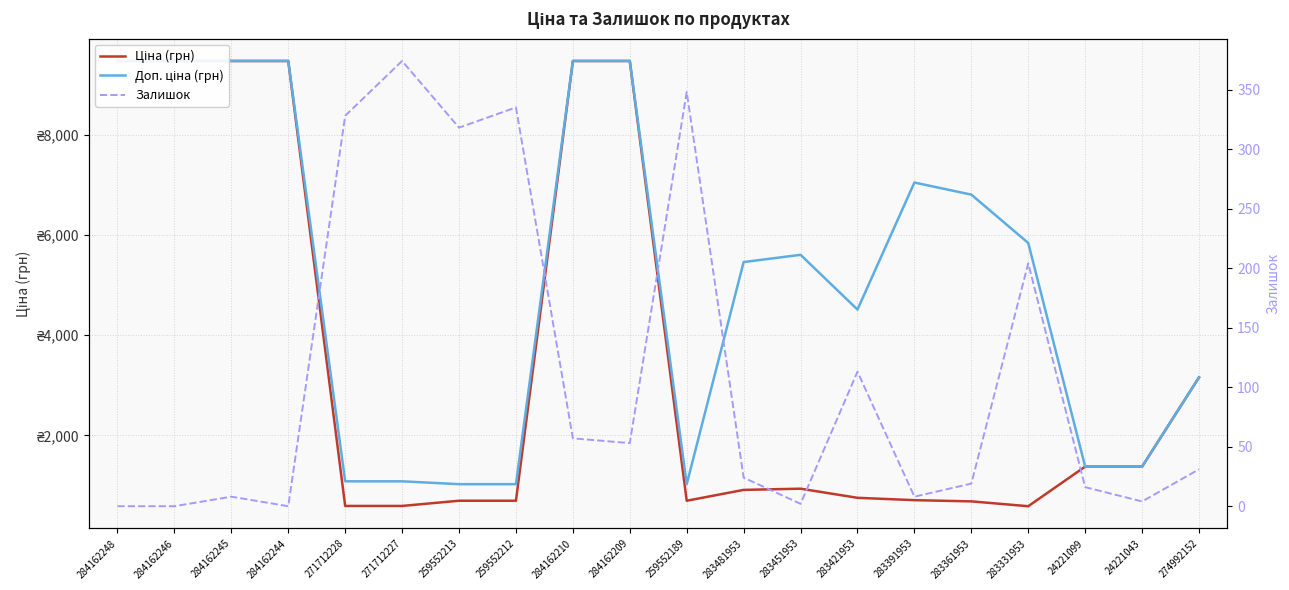

True or false: Доп. ціна (грн) has a value of 252.3 at 259552213.

False